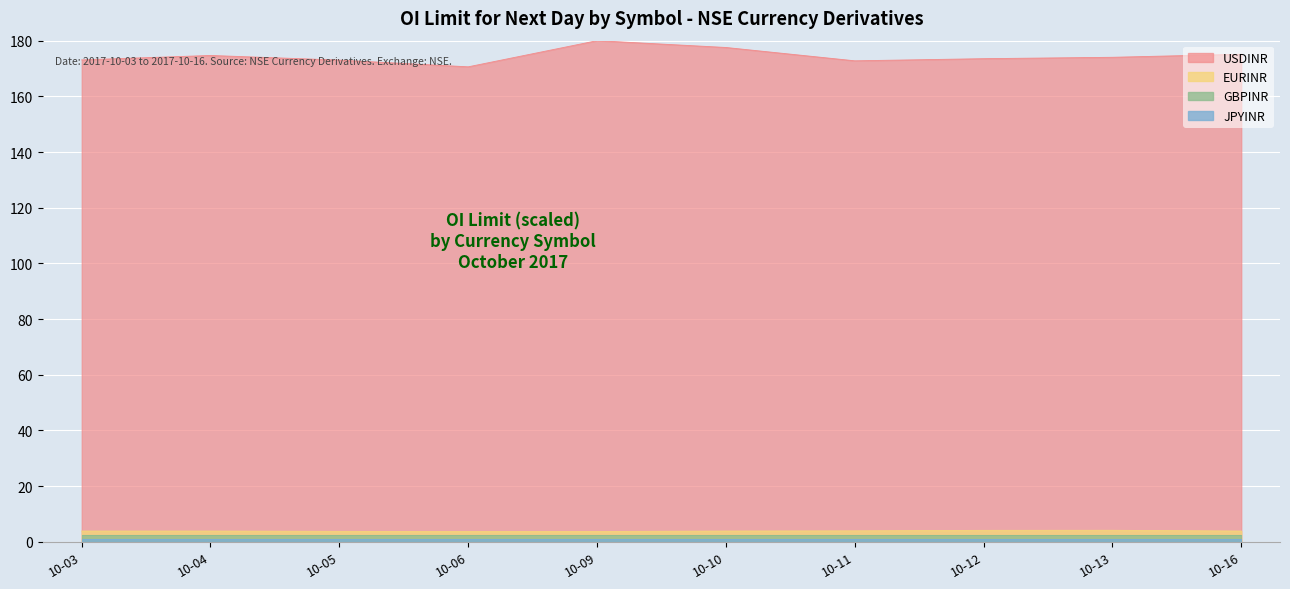

True or false: USDINR has a value of 77.9 at 10-16.

False